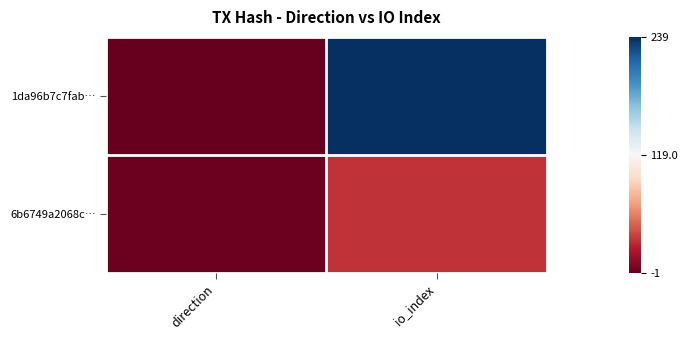

Rank the series at io_index from lowest to highest value.

6b6749a2068c…, 1da96b7c7fab…